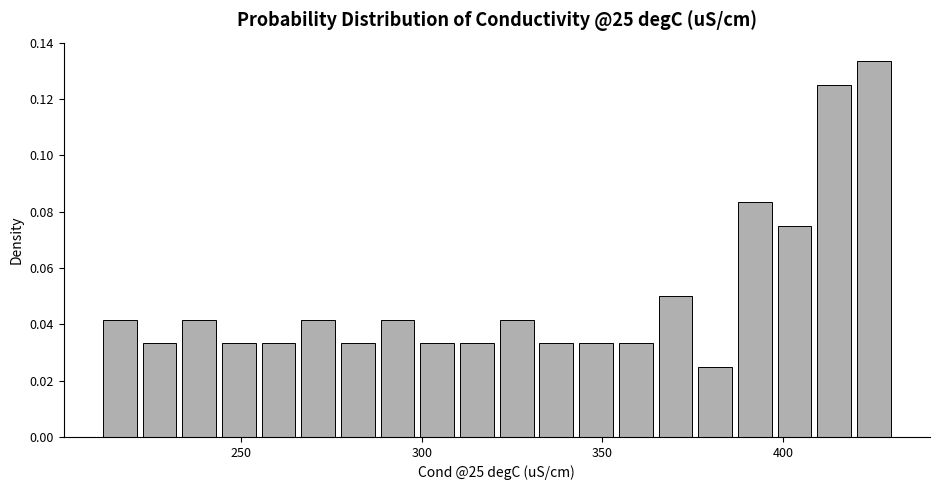

Around what value on the x-axis is the tallest bar? Give the approximate position of its centre, as read against the axis.

425